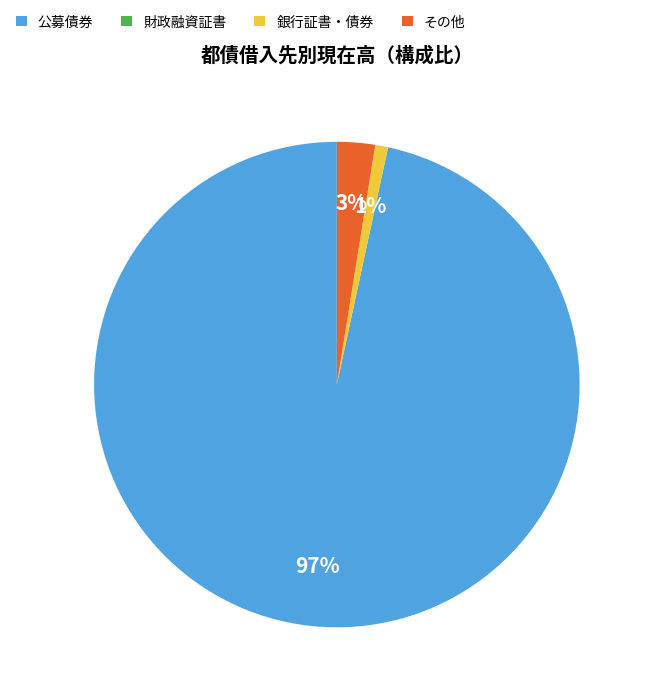

Does any single category account for the majority?

Yes